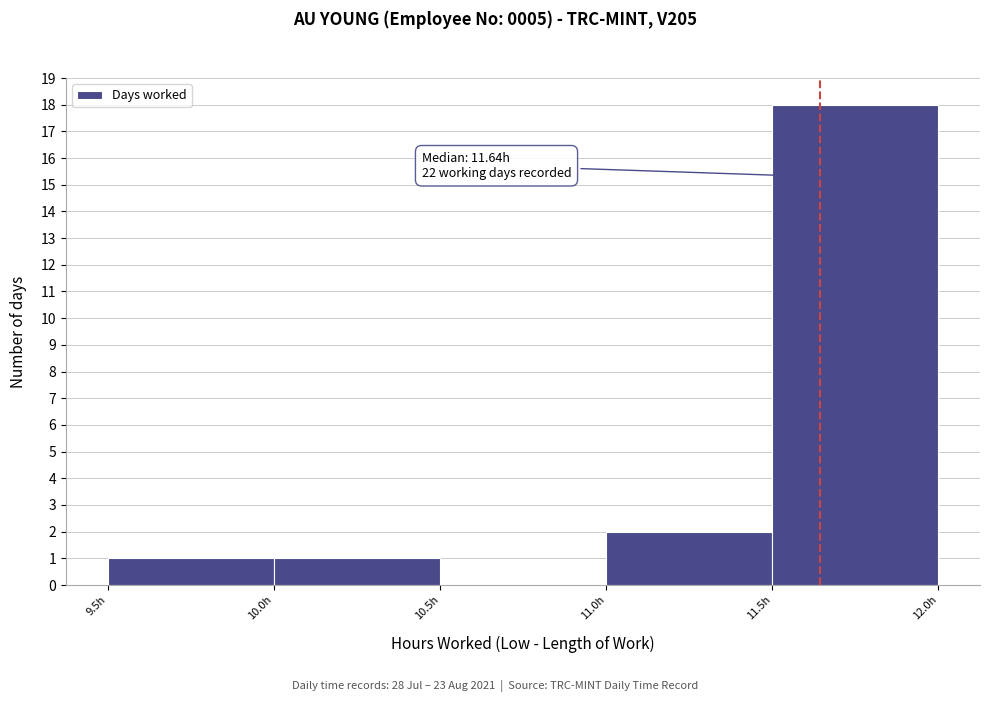

Over which range of the x-axis is the bar tallest?

11.5 to 12.0